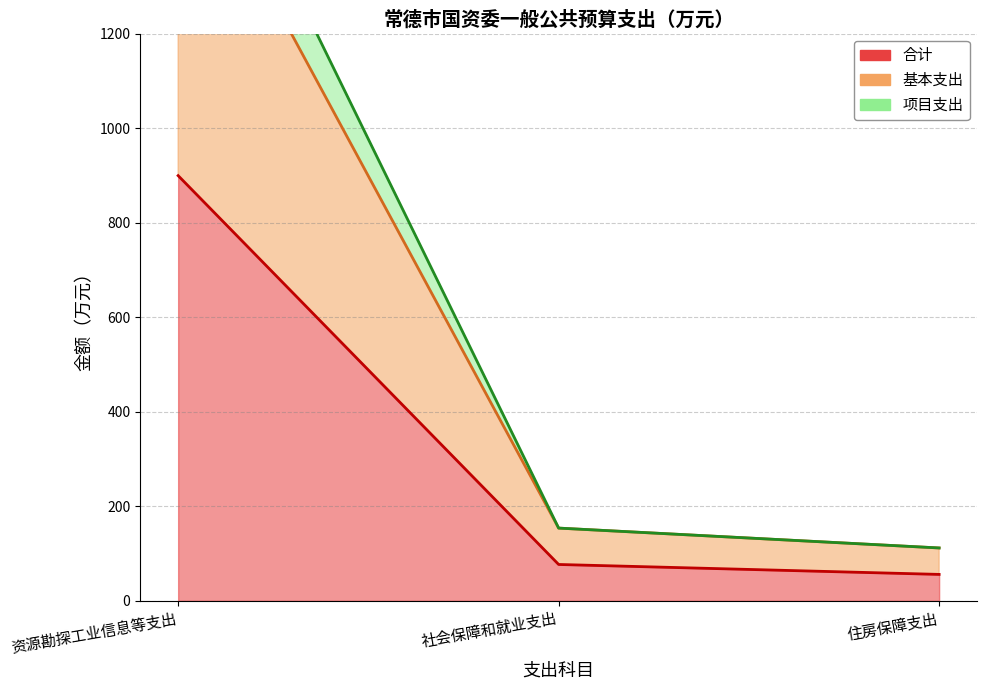

What is the label of the 3rd point from the right?

资源勘探工业信息等支出